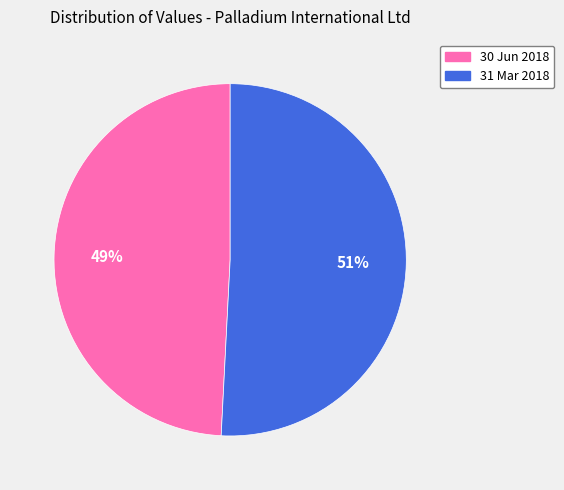

Count the number of slices in the pie.

2